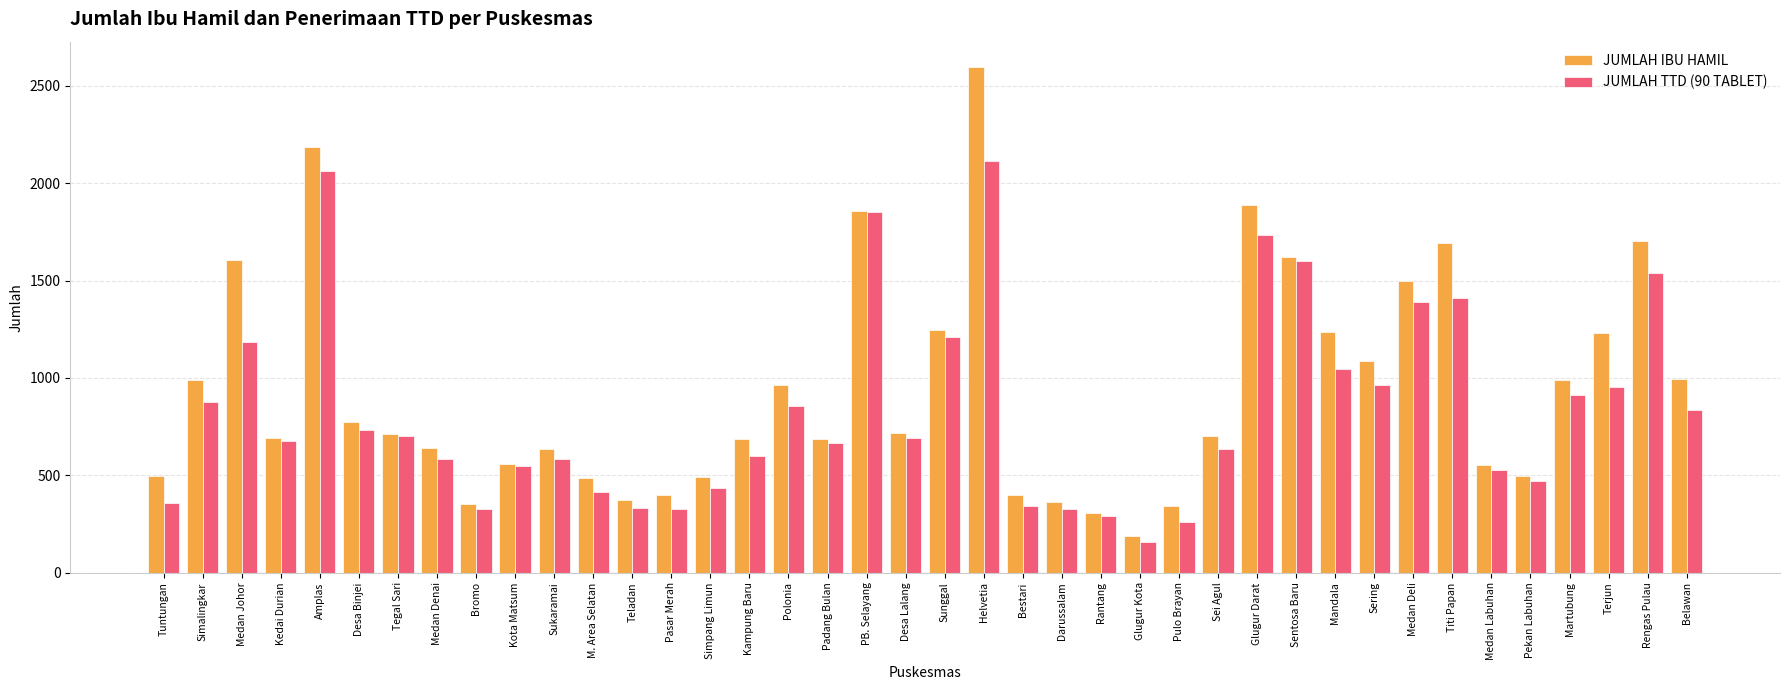

Read the JUMLAH IBU HAMIL value at Mandala.

1238